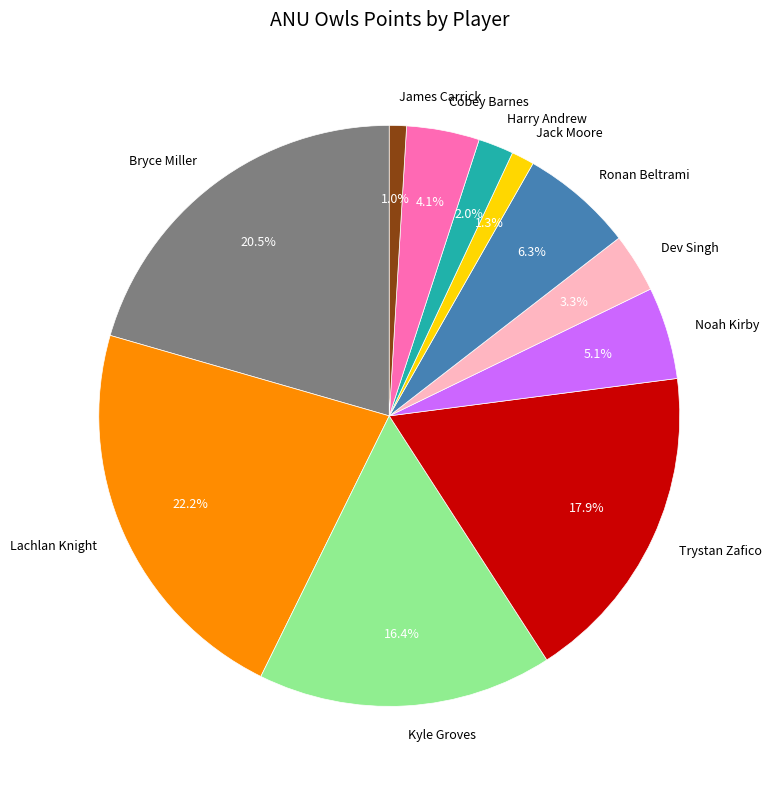

To the nearest percent, what is the average slice percentage?

9%